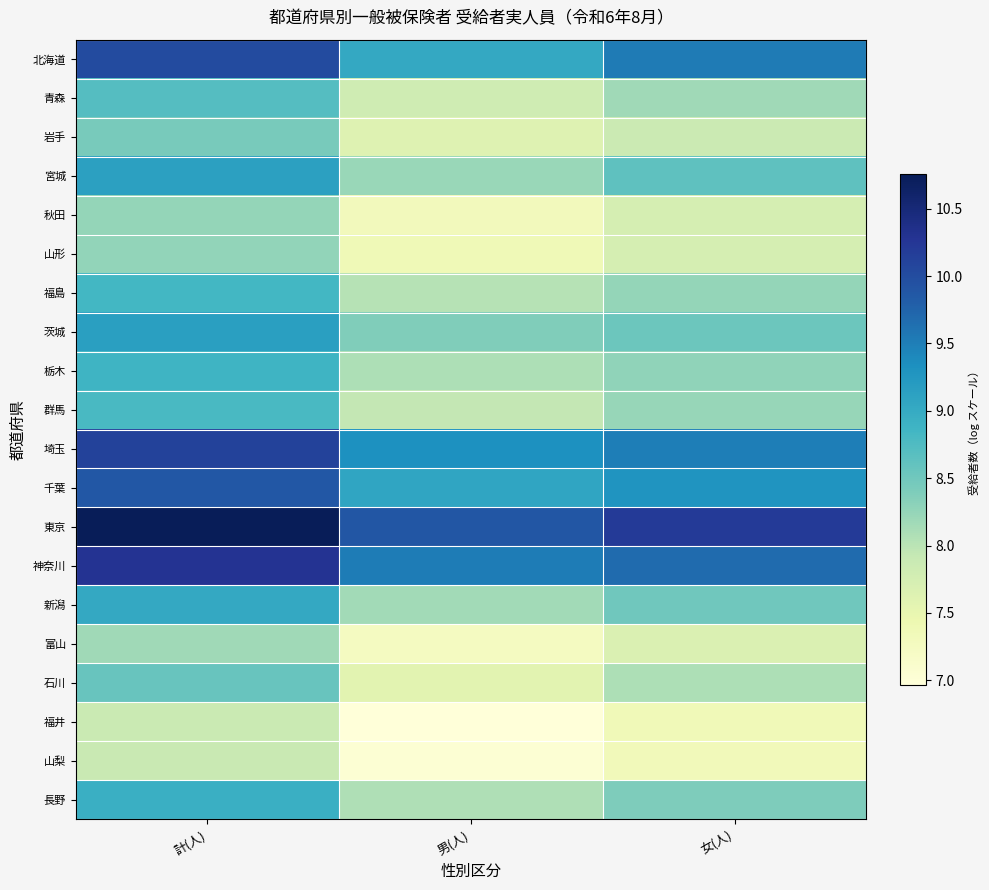

Rank the series at 計(人) from lowest to highest value.

福井, 山梨, 富山, 秋田, 山形, 岩手, 石川, 青森, 群馬, 福島, 栃木, 長野, 新潟, 宮城, 茨城, 千葉, 北海道, 埼玉, 神奈川, 東京